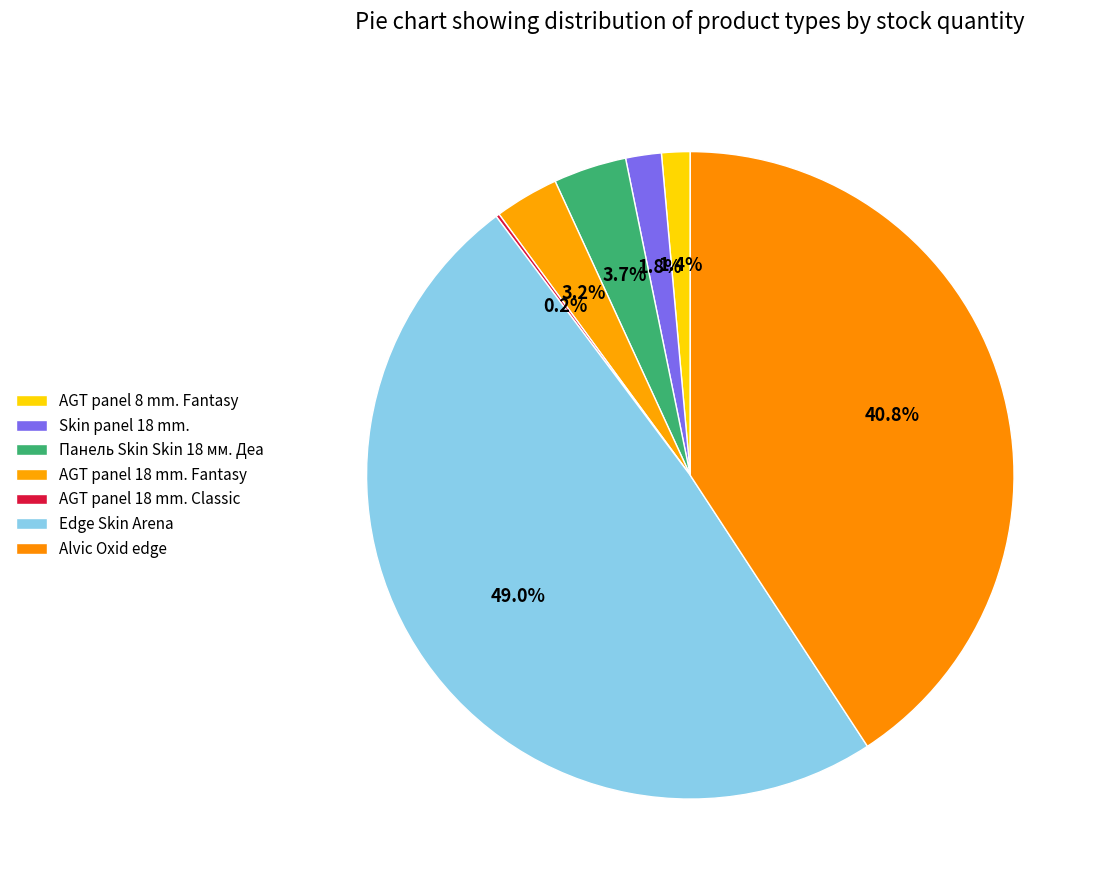

How much of the chart is everything except AGT panel 18 mm. Fantasy?

96.8%